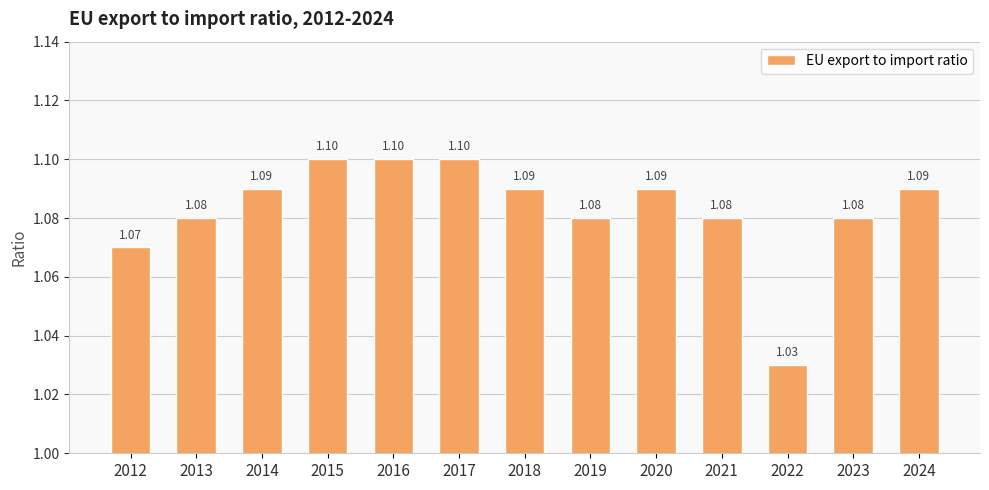

What is the average value?

1.1